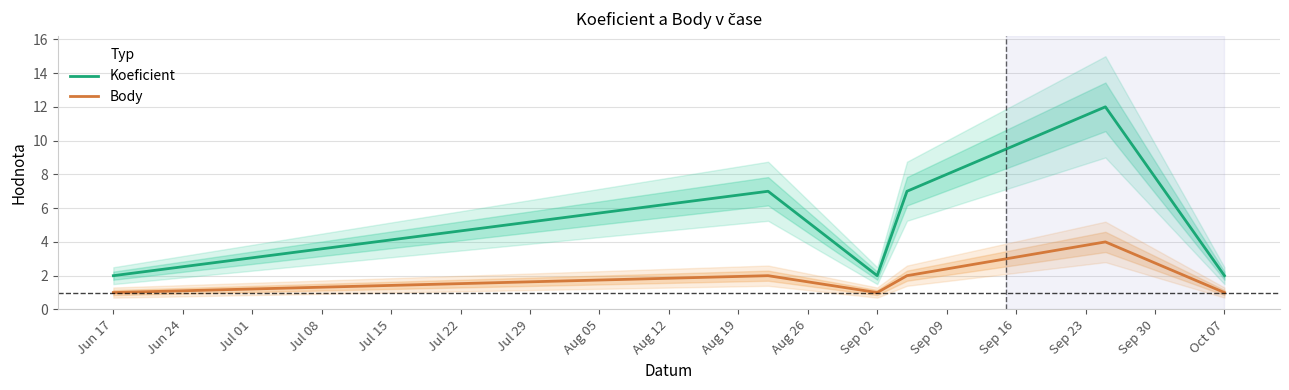

What is the minimum value for Koeficient?

2